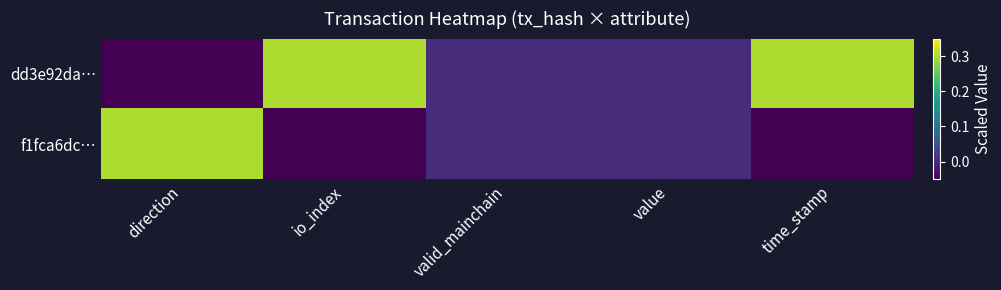

At which category is the sum across all series the highest?

direction